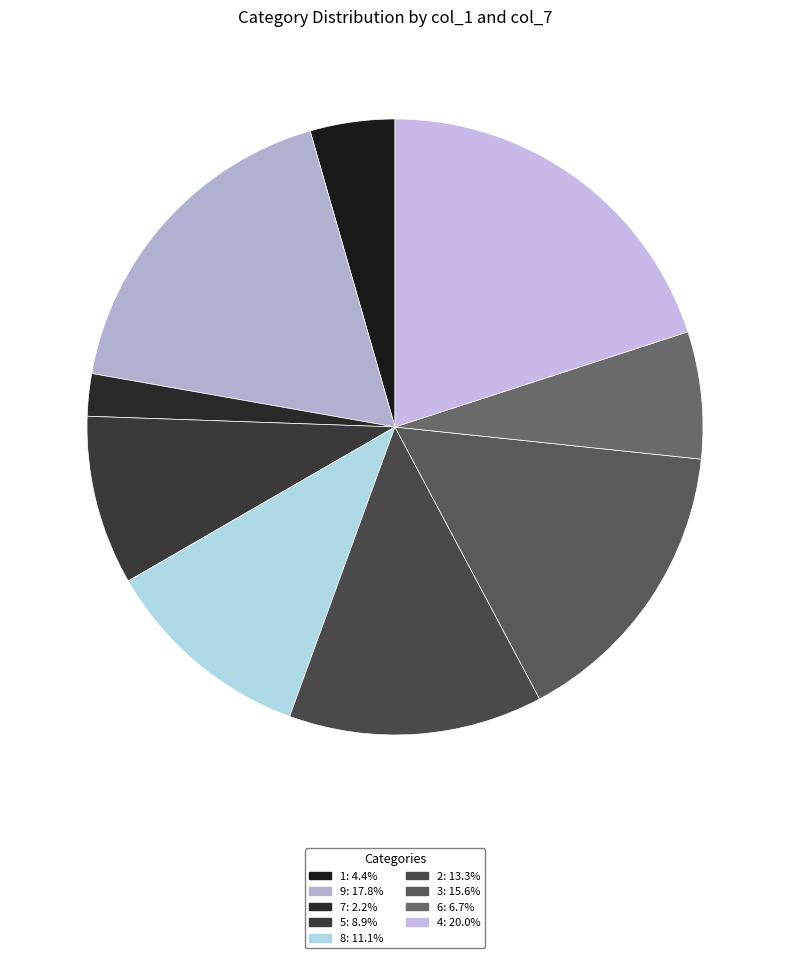

How many slices are in this pie chart?

9